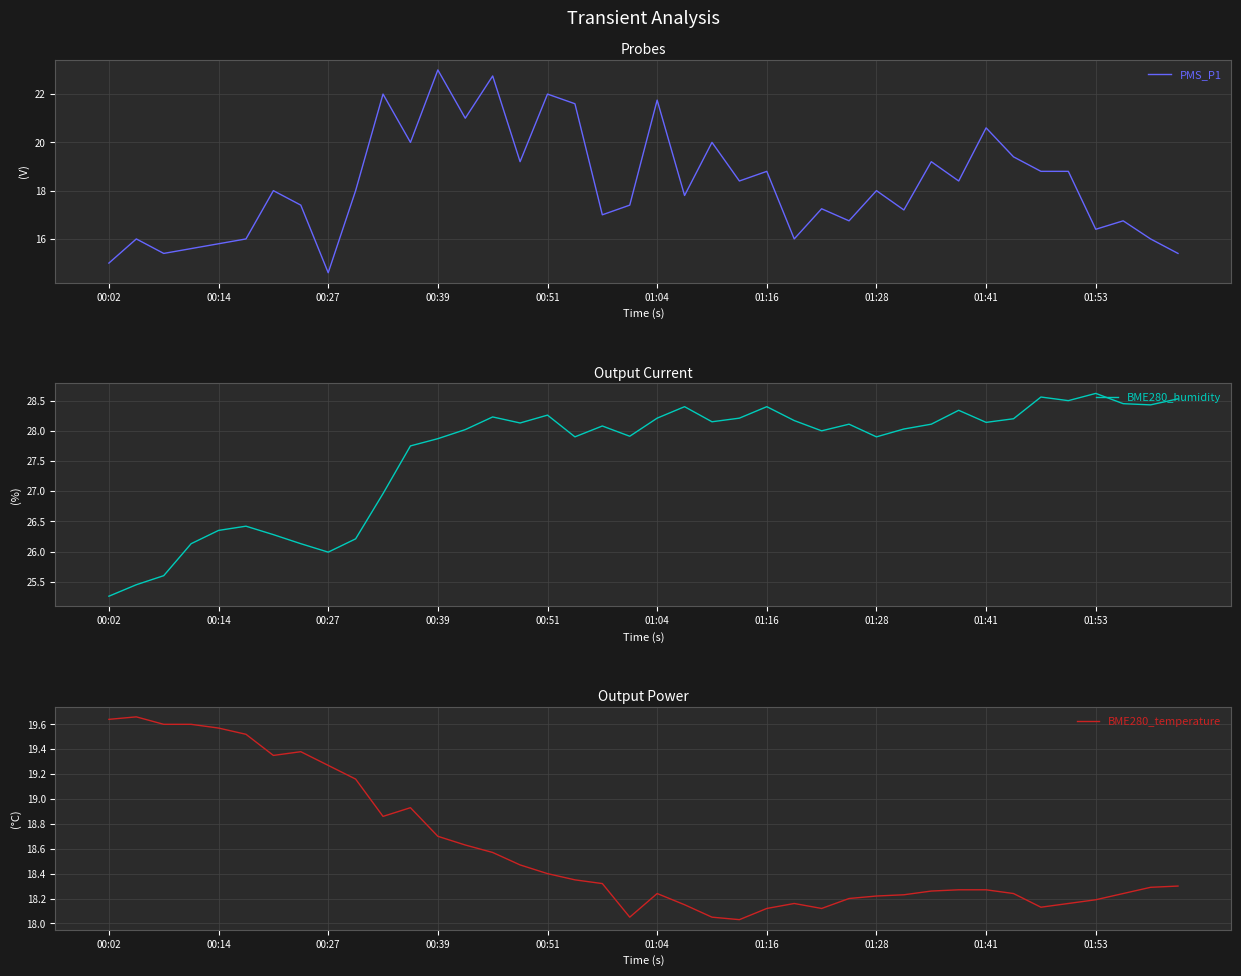

What is the spread (max minus min) of values at 13?

9.4